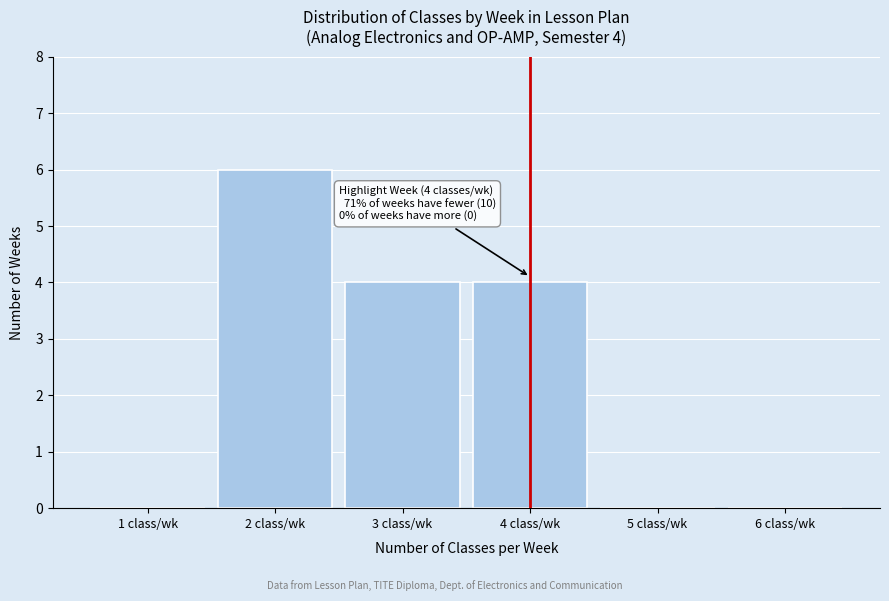

Over which range of the x-axis is the bar tallest?

1.5 to 2.5